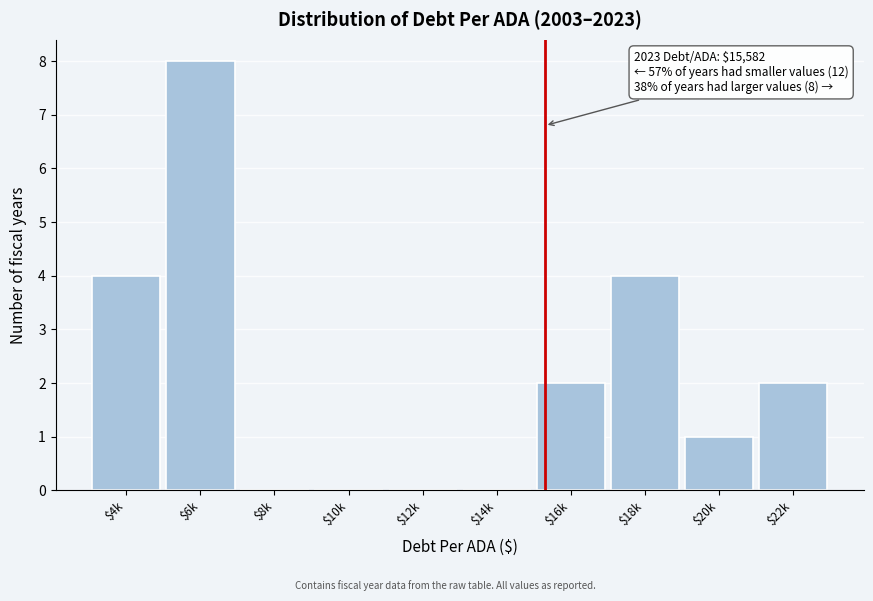

At which category does the chart reach its peak across all series?

$6k